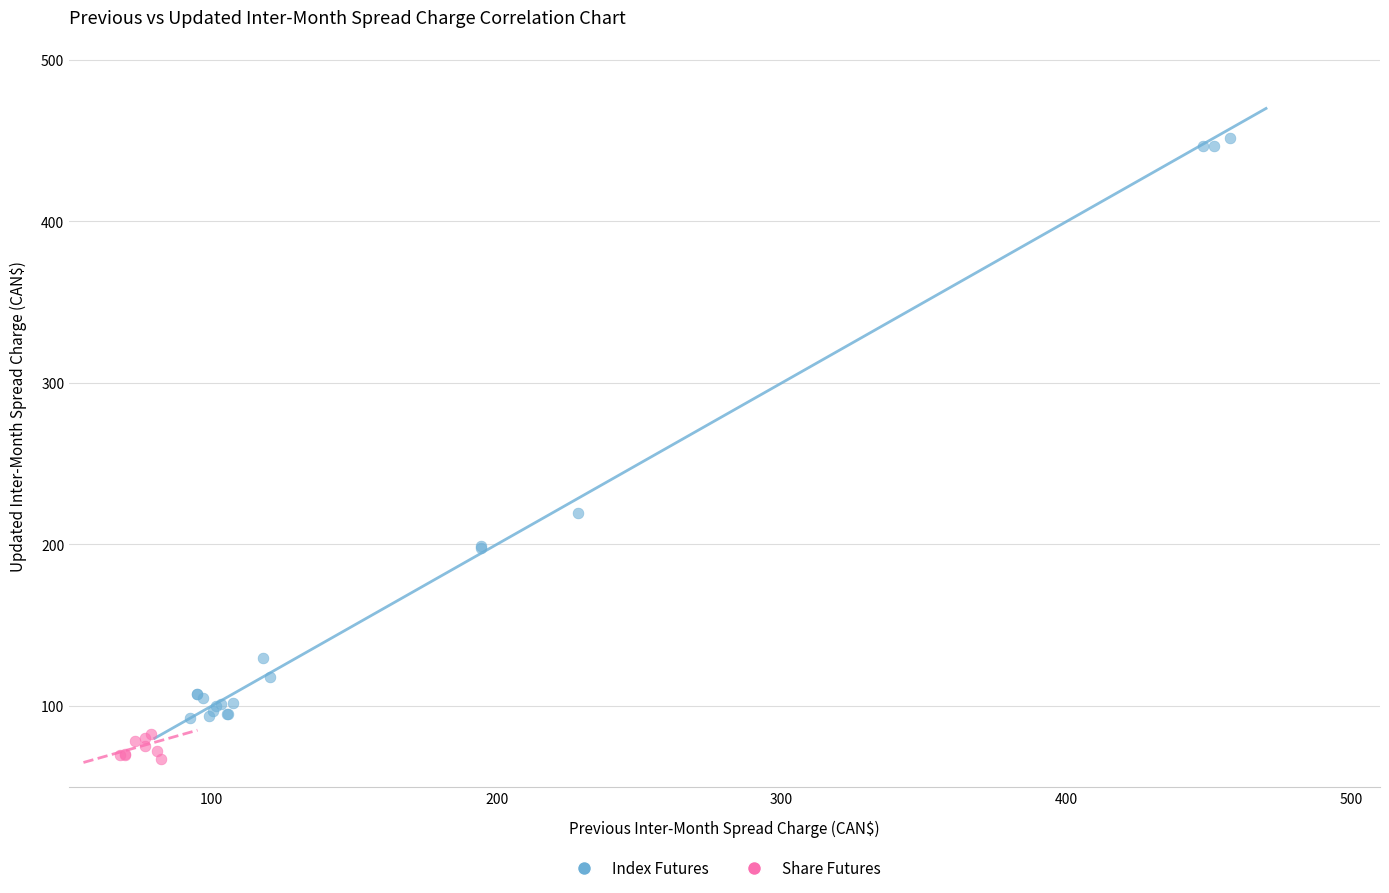

Which series contains the lowest Y value?

Share Futures